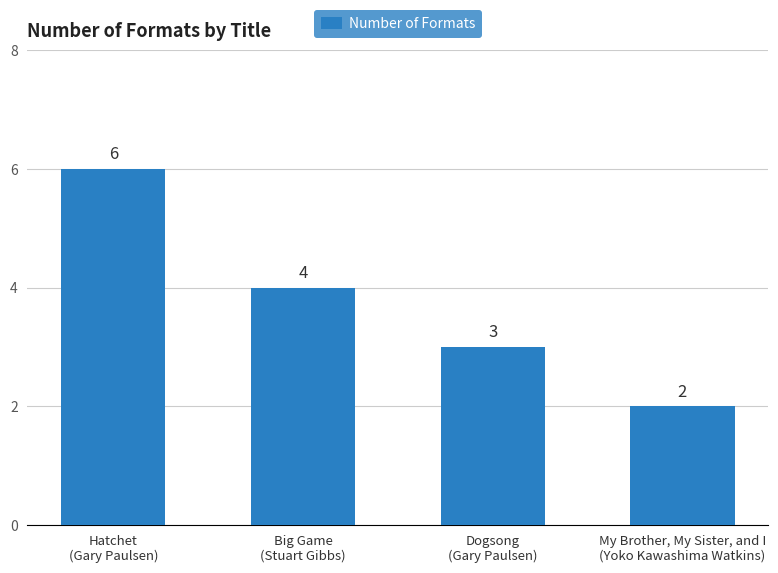

The chart shows a value of 5 at Dogsong
(Gary Paulsen). True or false?

False